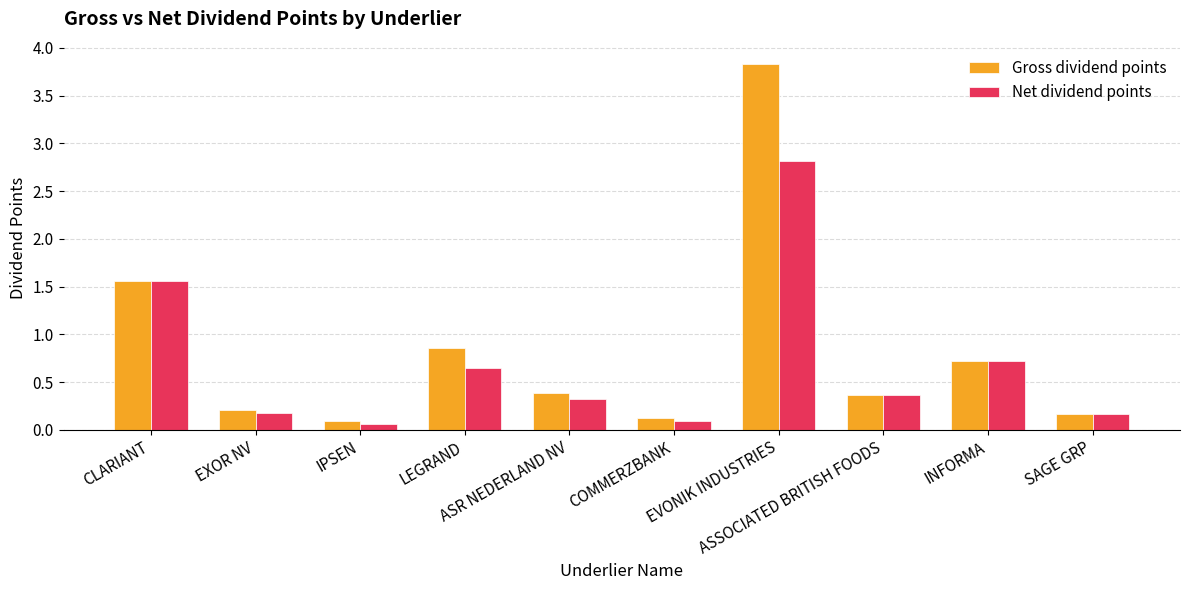

Which series has the largest total across all categories?

Gross dividend points